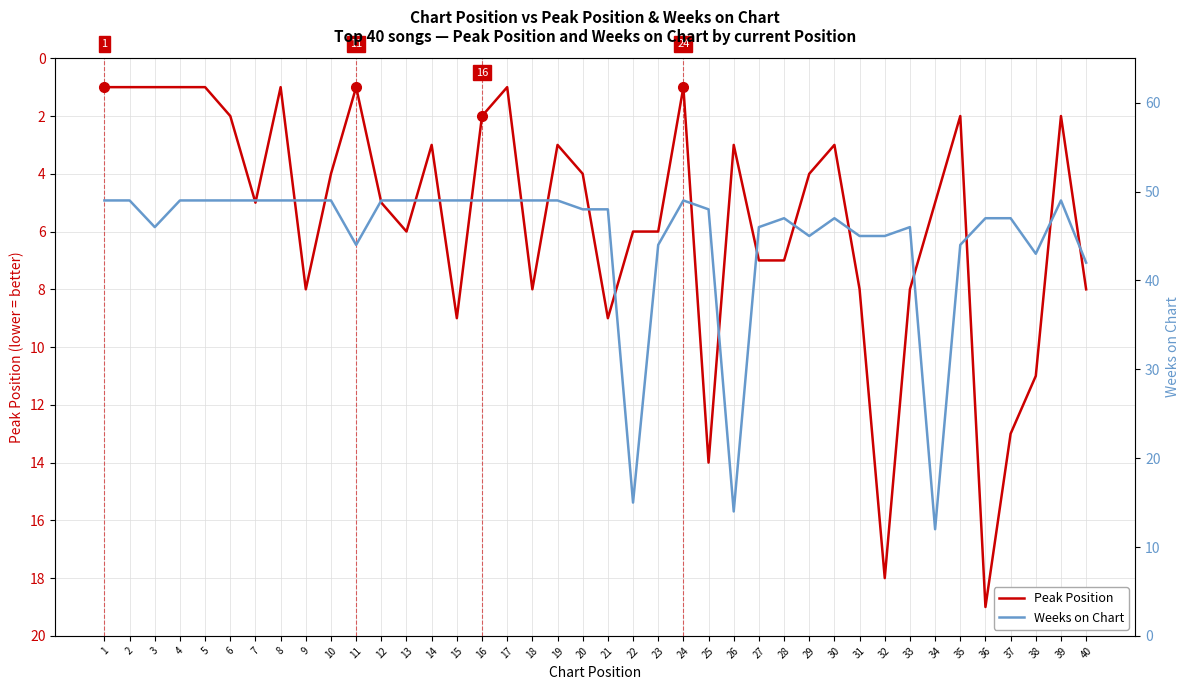

What is the total value across all series at 27?

53